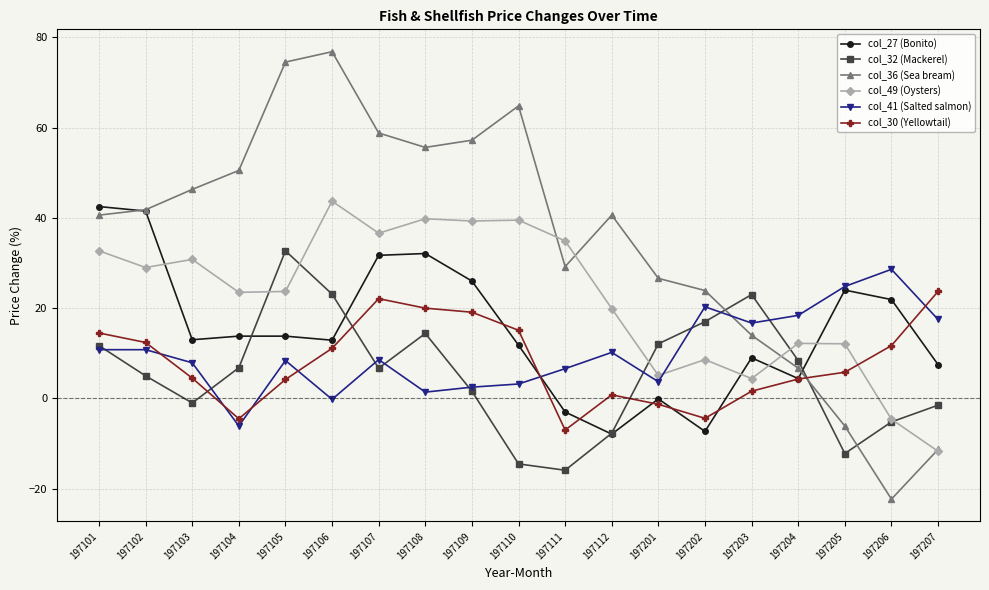

In col_30 (Yellowtail), how many points are lower than both neighbors (excluding endpoints)?

3